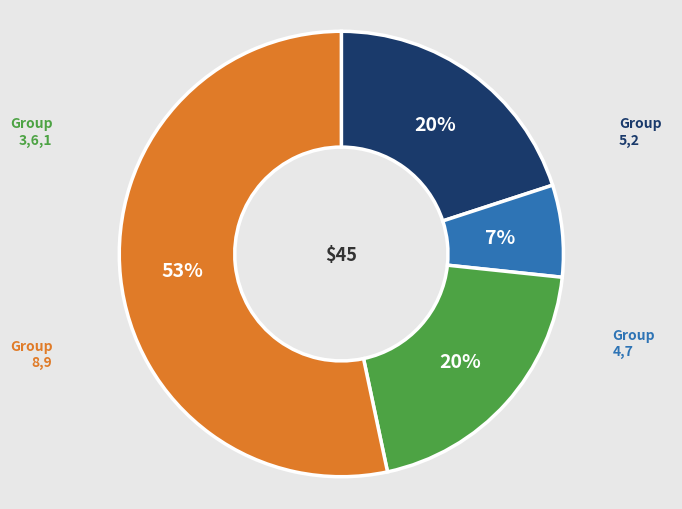

To the nearest percent, what is the average slice percentage?

25%